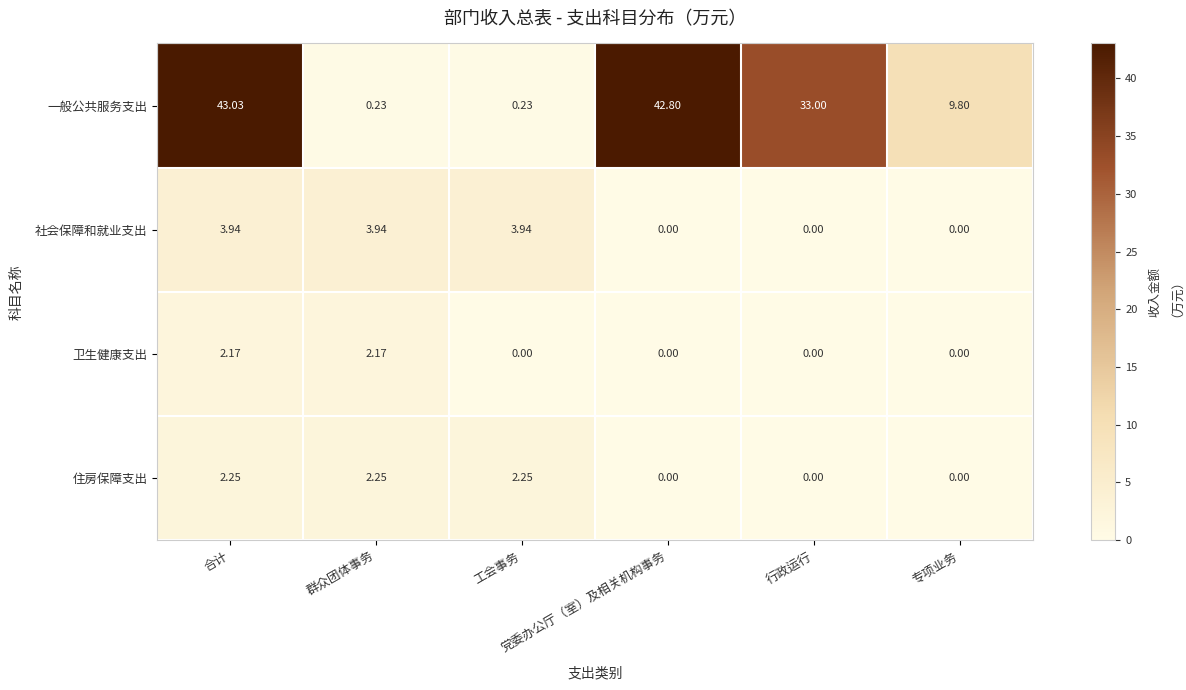

Which series has the largest range (max minus min)?

一般公共服务支出